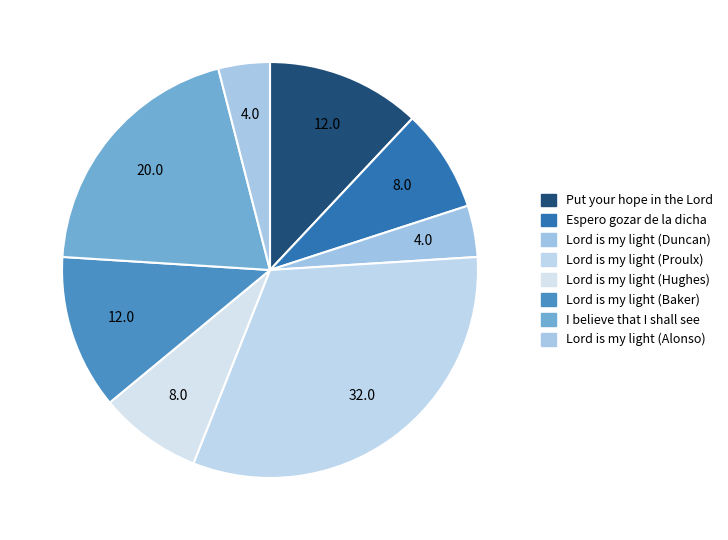

Between Lord is my light (Hughes) and Lord is my light (Alonso), which is larger?

Lord is my light (Hughes)